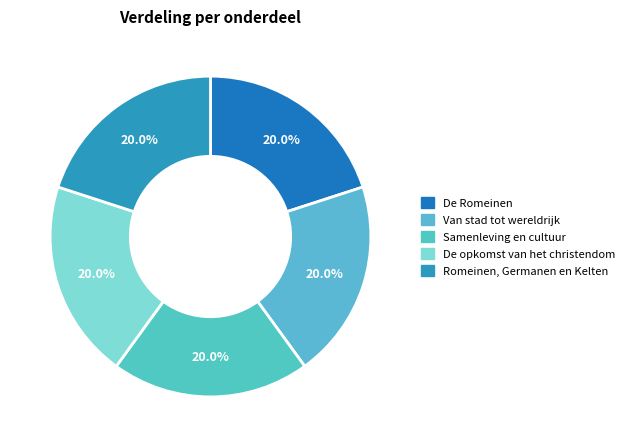

Count the number of slices in the pie.

5